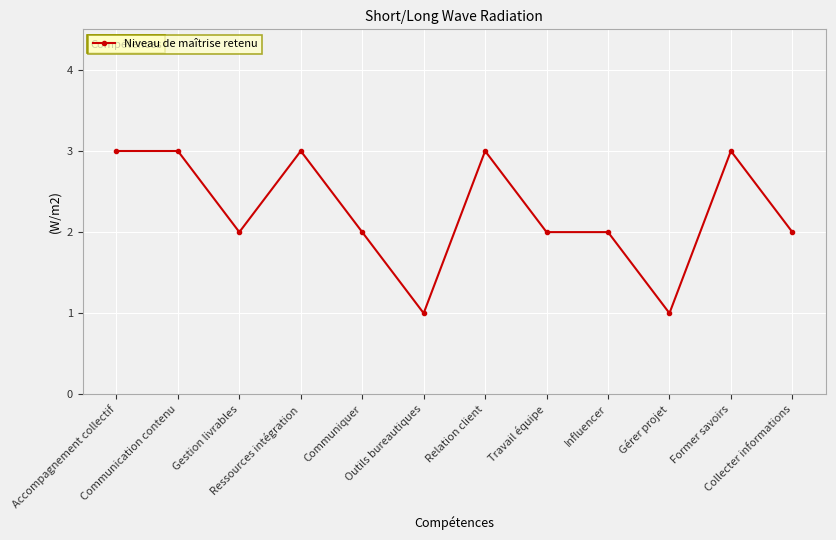

Count the number of categories in the chart.

12